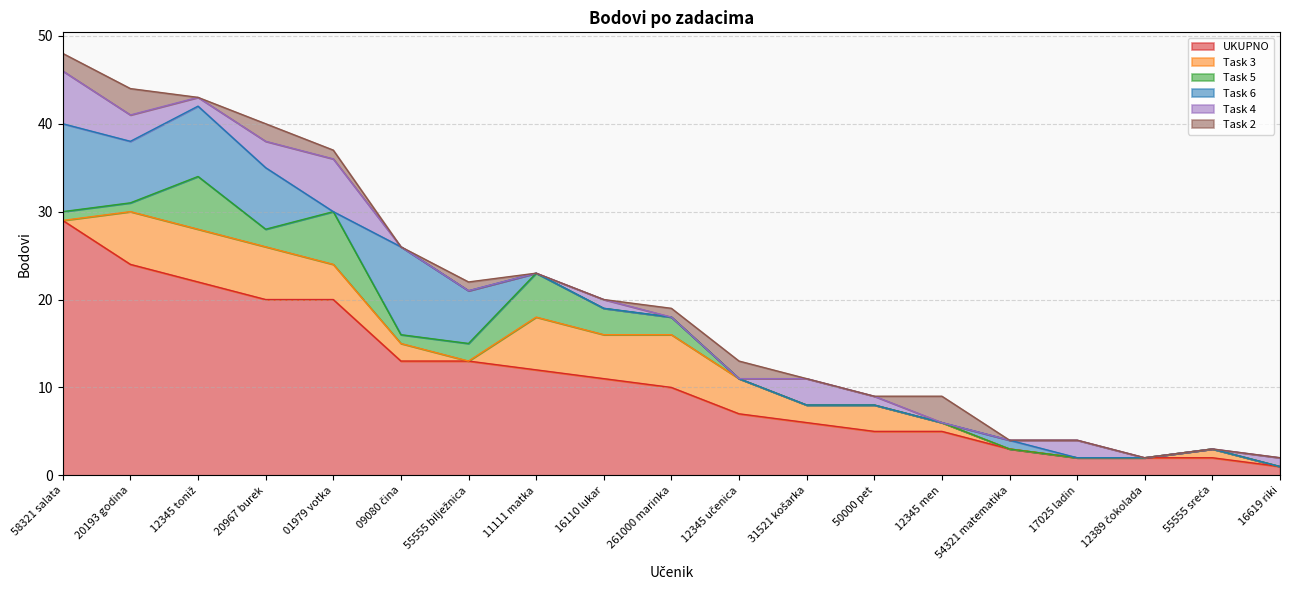

At which label is Task 3 closest to 3?

50000 pet